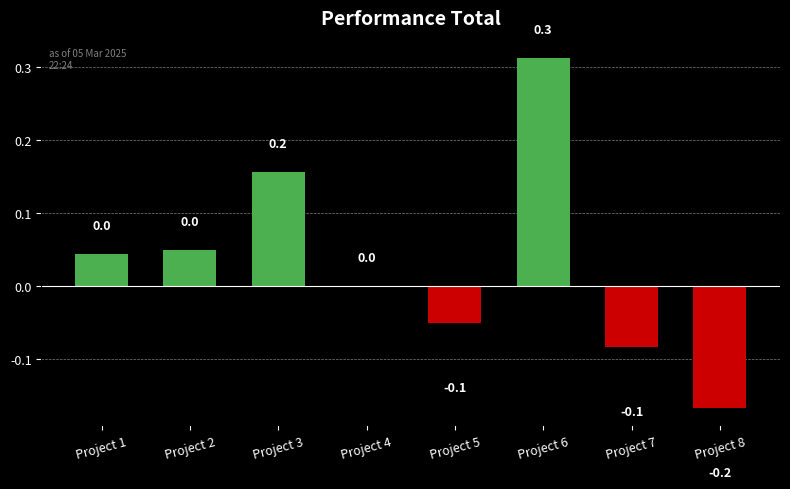

The value at Project 4 is 0.0. True or false?

True